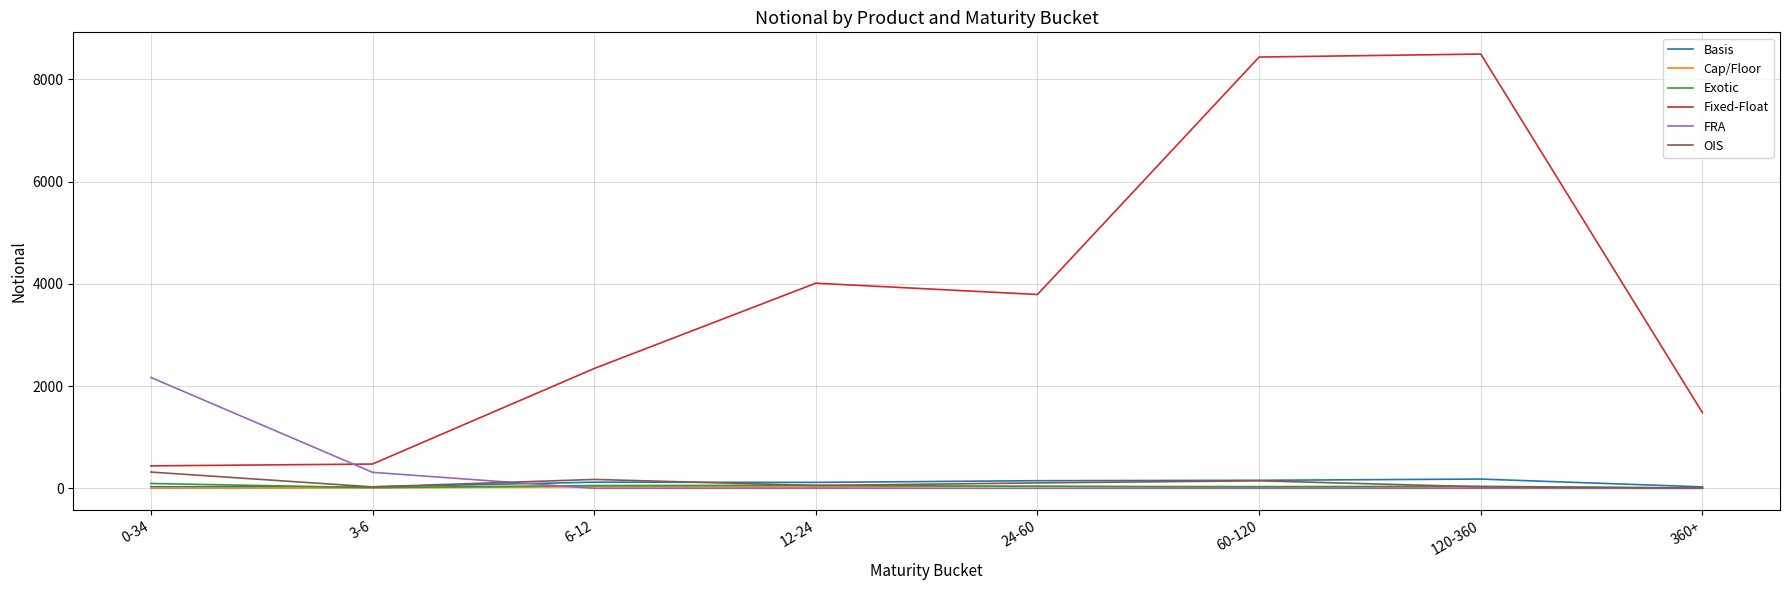

Between 3-6 and 12-24, which series saw the biggest shift?

Fixed-Float